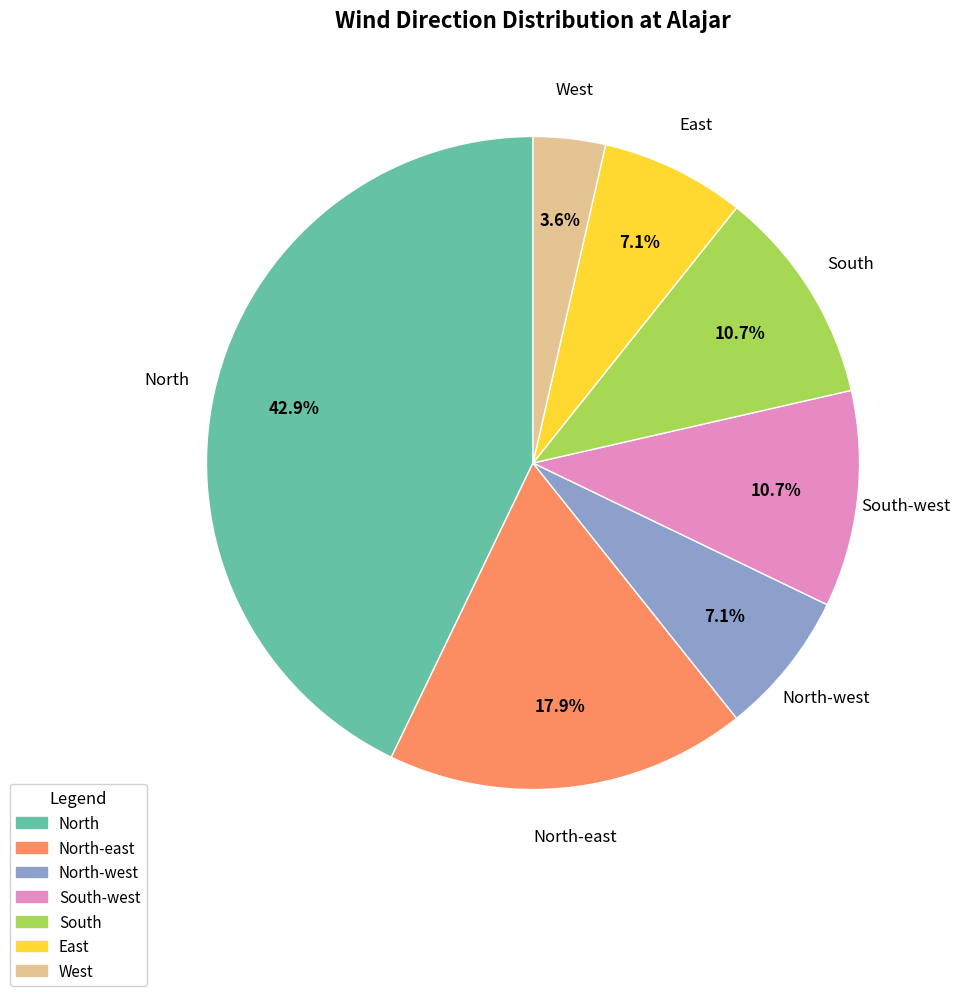

Is there a majority slice in this chart?

No